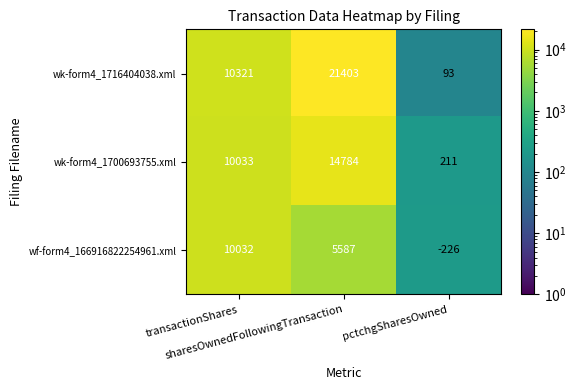

How many wk-form4_1716404038.xml values are between 93 and 21403?

3